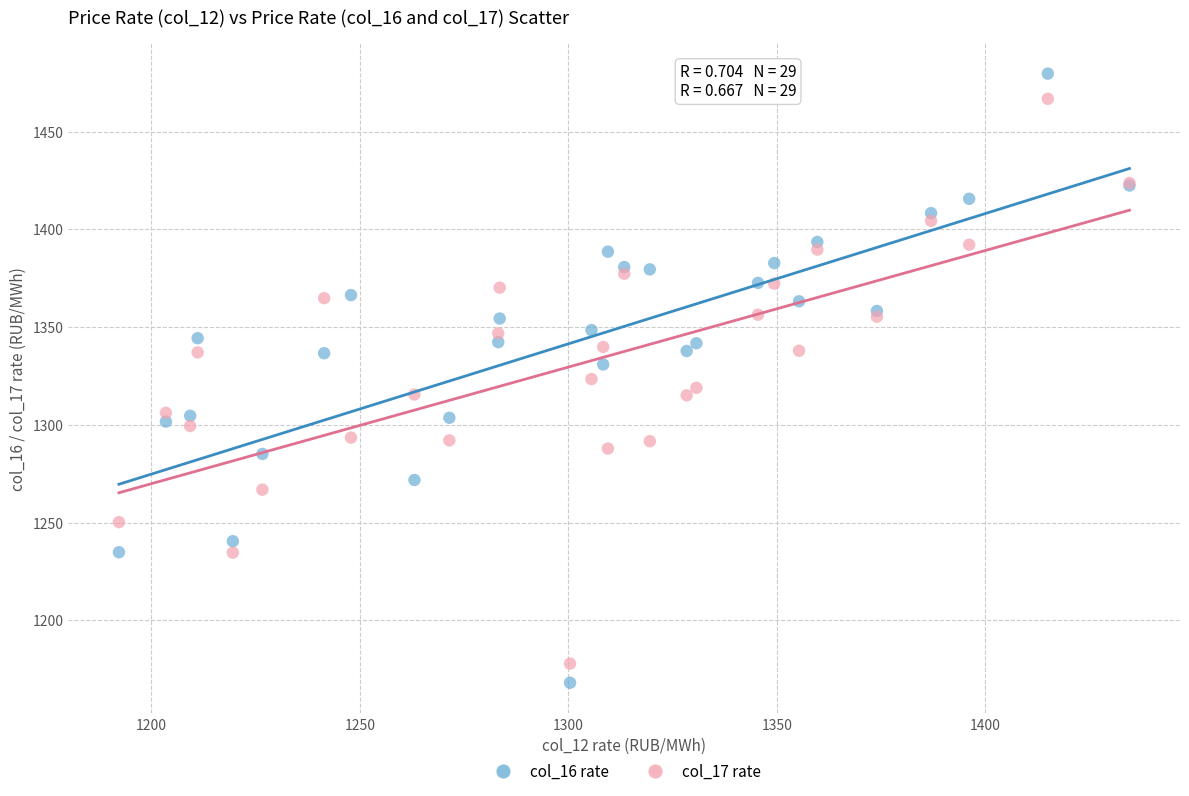

What are all the series names shown in the legend?

col_16 rate, col_17 rate